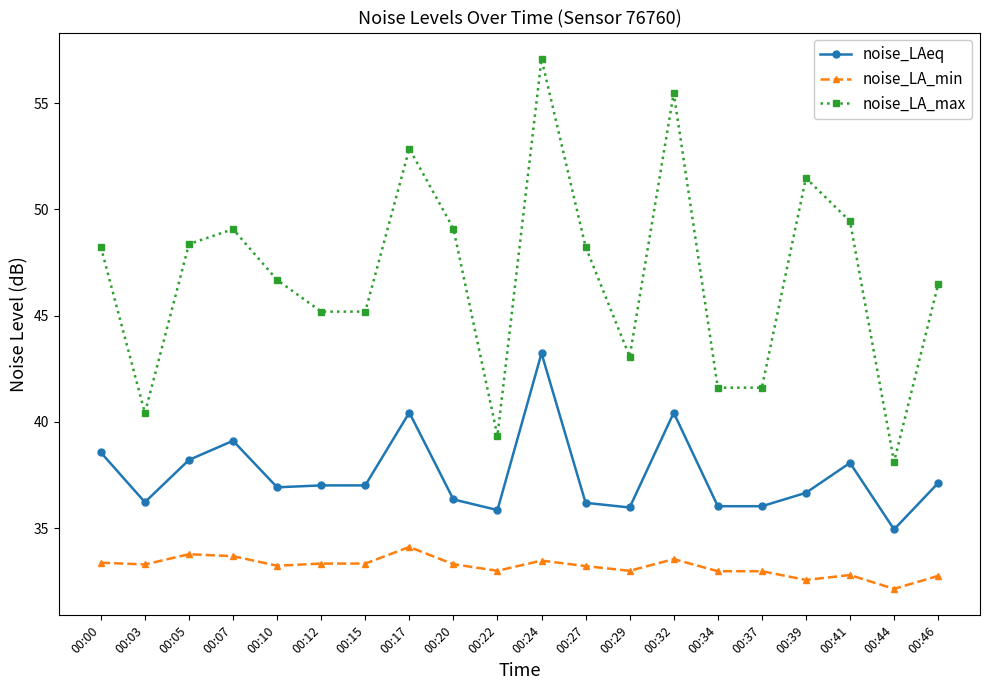

What is the value of the noise_LAeq point at the 3rd from the left?

38.2